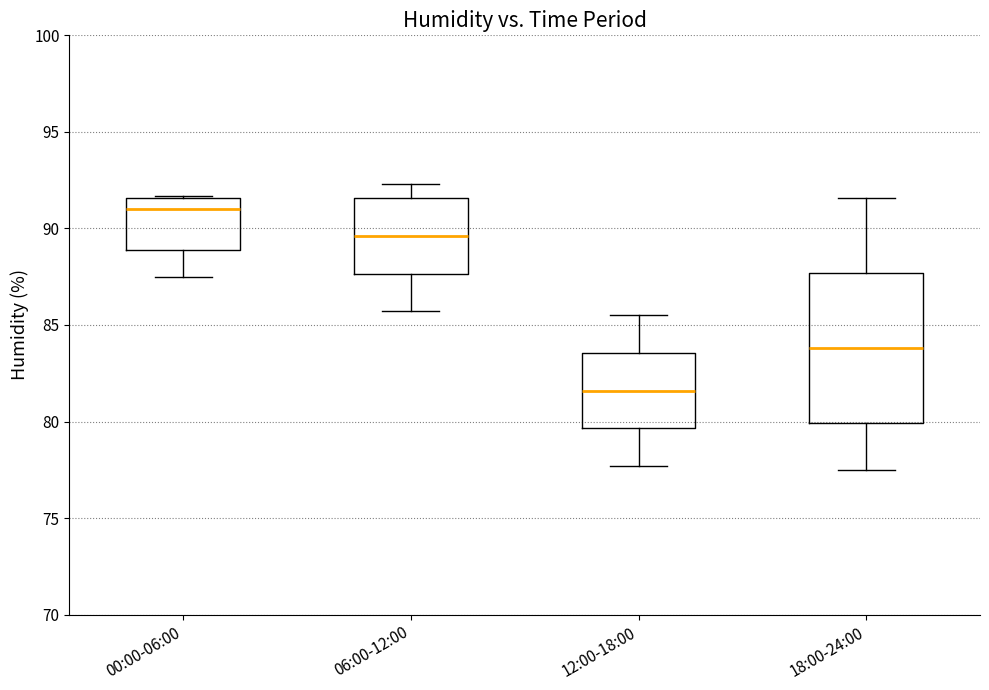

Which box's median line is the lowest?

12:00-18:00